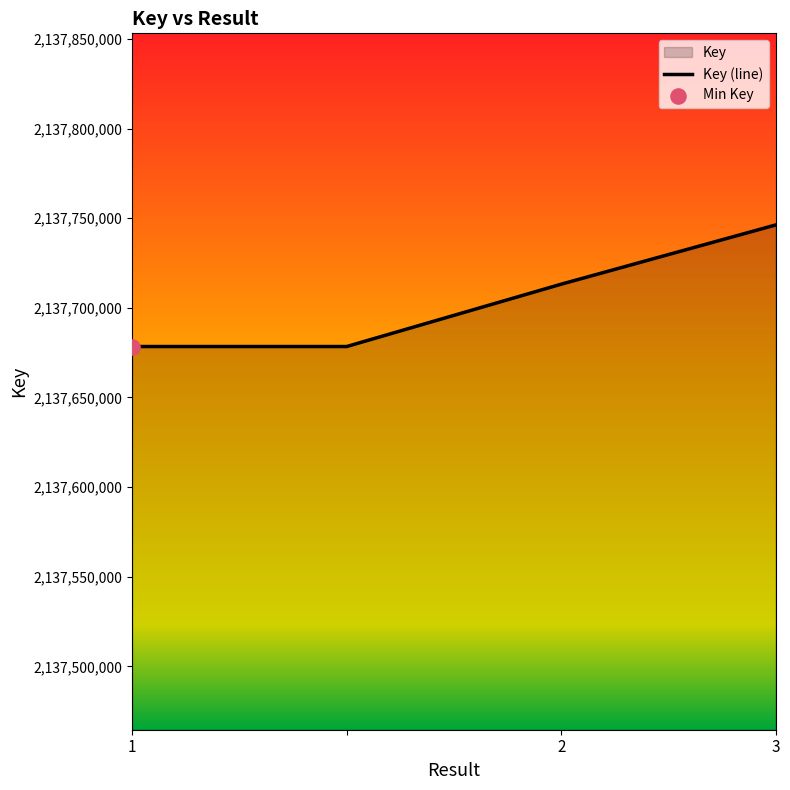

Which has a higher value, 1 or 3?

3